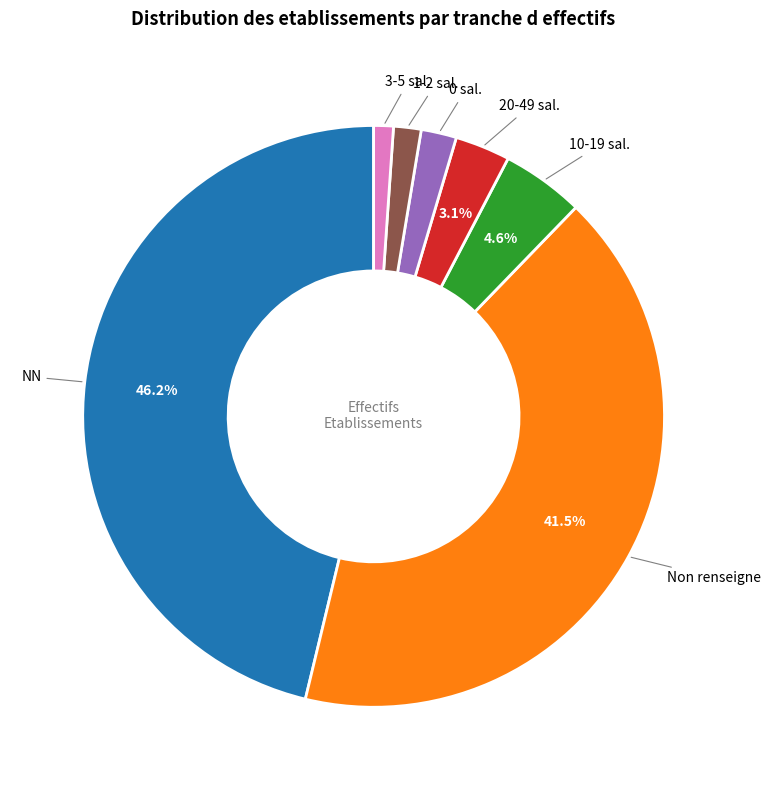

Is there a majority slice in this chart?

No